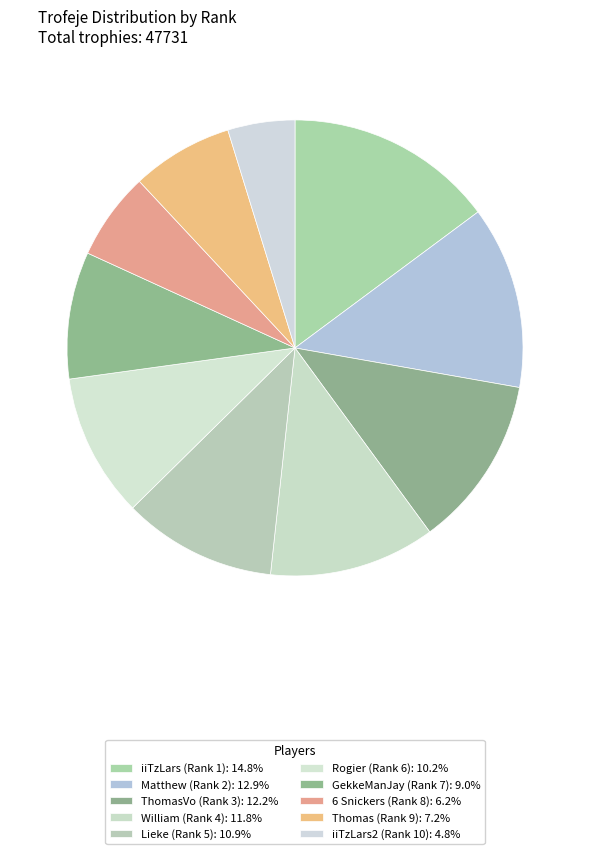

Count the number of slices in the pie.

10